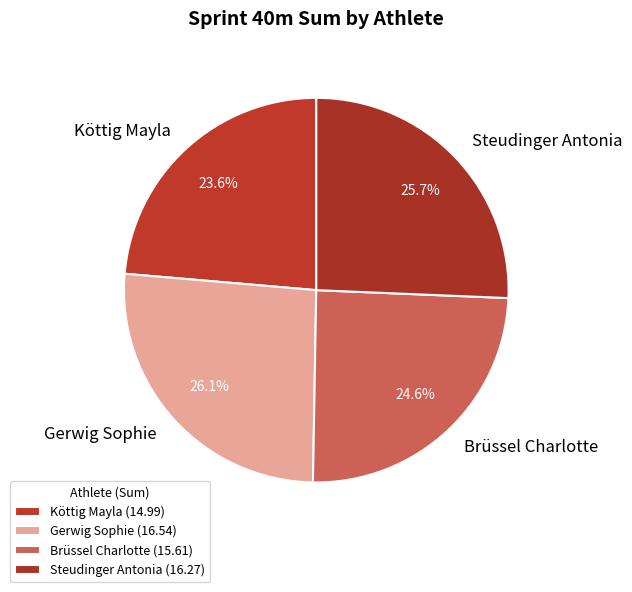

The Gerwig Sophie slice represents 26% of the pie. True or false?

True